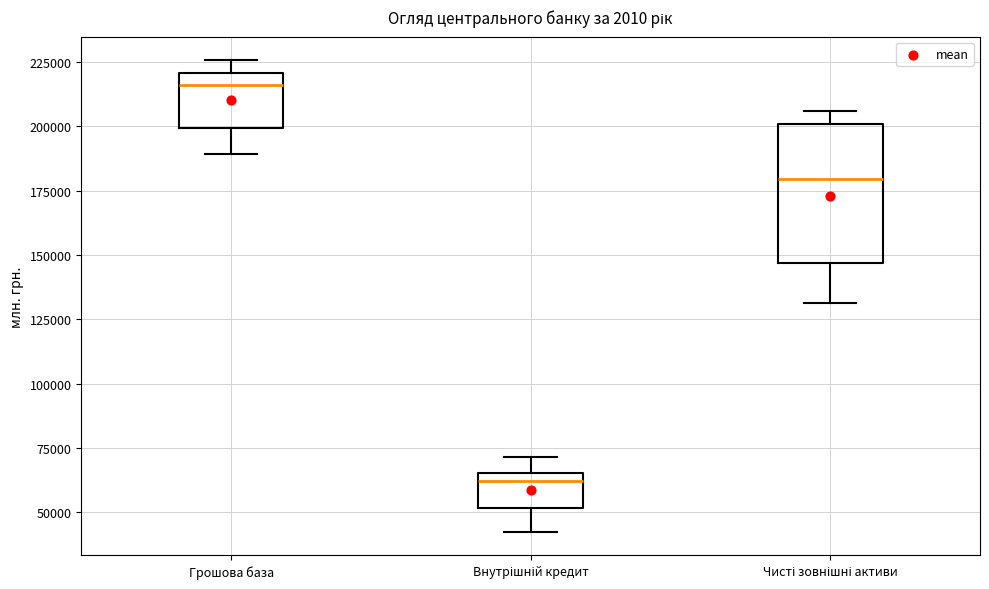

Reading left to right, transcribe this box plot: for each box, give where its median line is, the range the box spans, and where its two whiskers end, as read against the y-axis. The values are not printed on the chart, so give them approximately, as read against the axis.

Грошова база: median 215000, box 200000 to 220000, whiskers 190000 to 225000
Внутрішній кредит: median 60000, box 50000 to 65000, whiskers 40000 to 70000
Чисті зовнішні активи: median 180000, box 145000 to 200000, whiskers 130000 to 205000